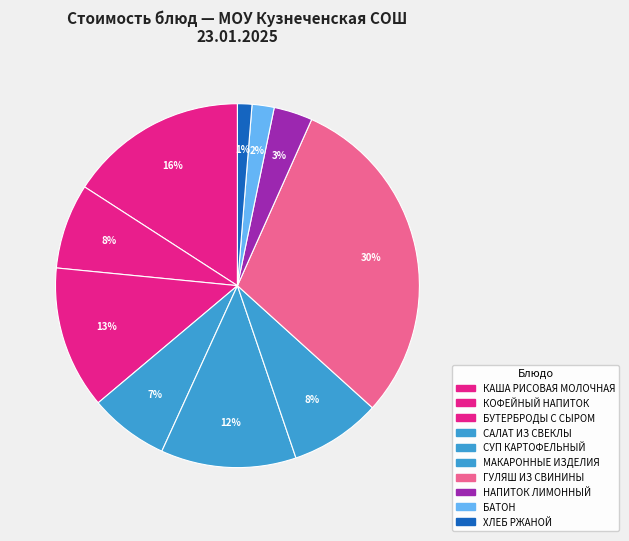

To the nearest percent, what is the combined percentage of КОФЕЙНЫЙ НАПИТОК and НАПИТОК ЛИМОННЫЙ?

11%